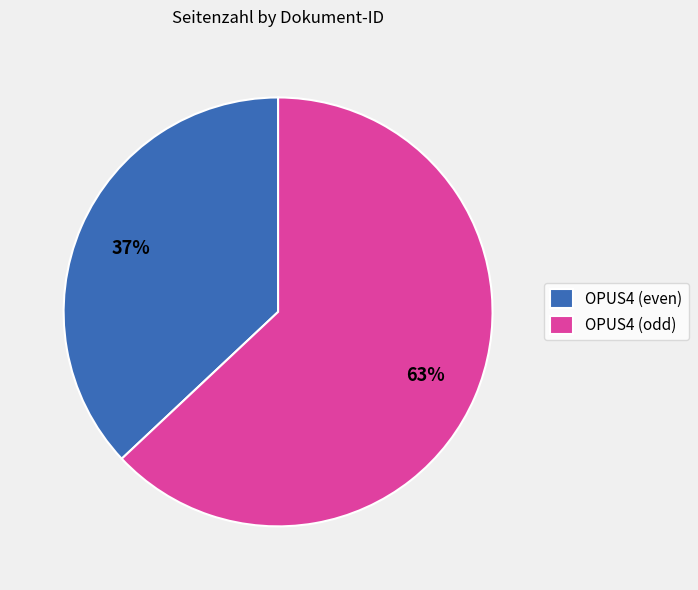

Which slice is the smallest?

OPUS4 (even)